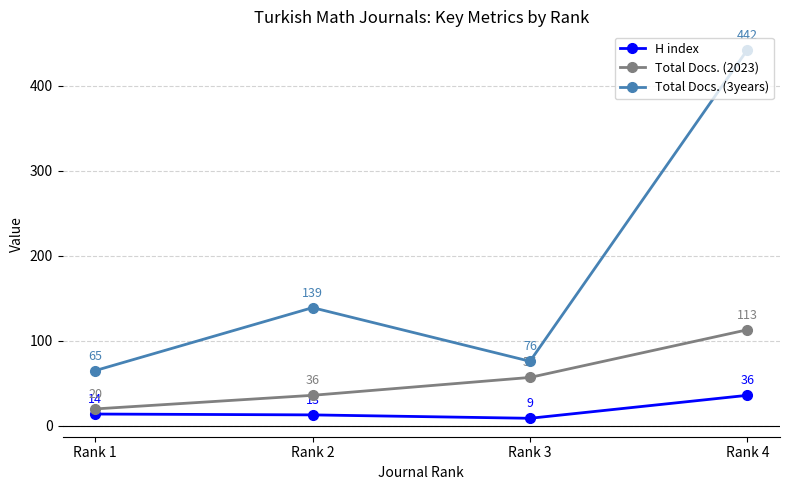

What is the value of the Total Docs. (3years) point at the 4th from the left?

442